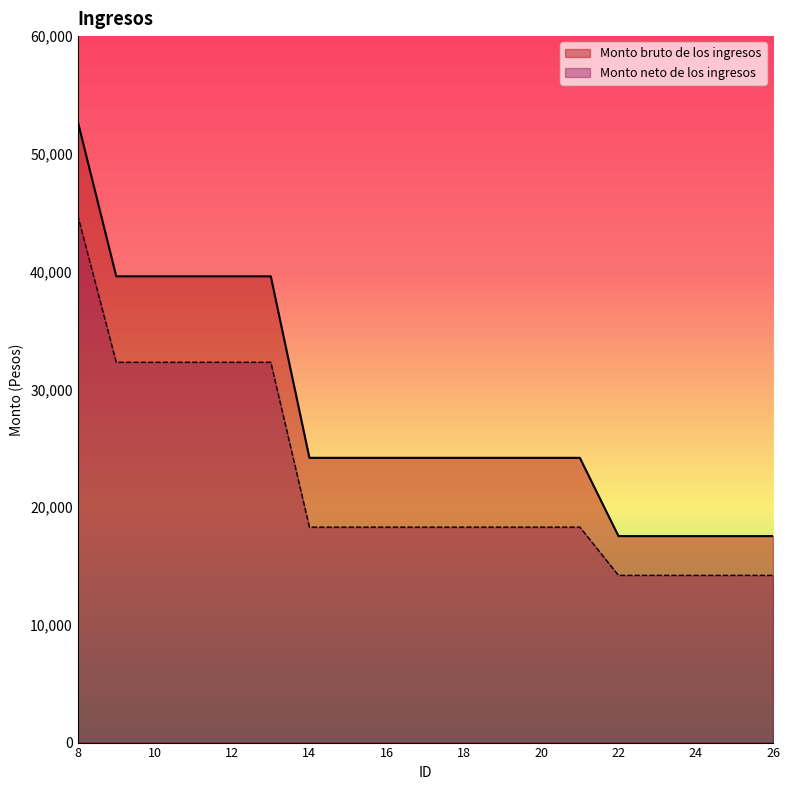

The value of Monto neto de los ingresos at 9 is 20288. True or false?

False